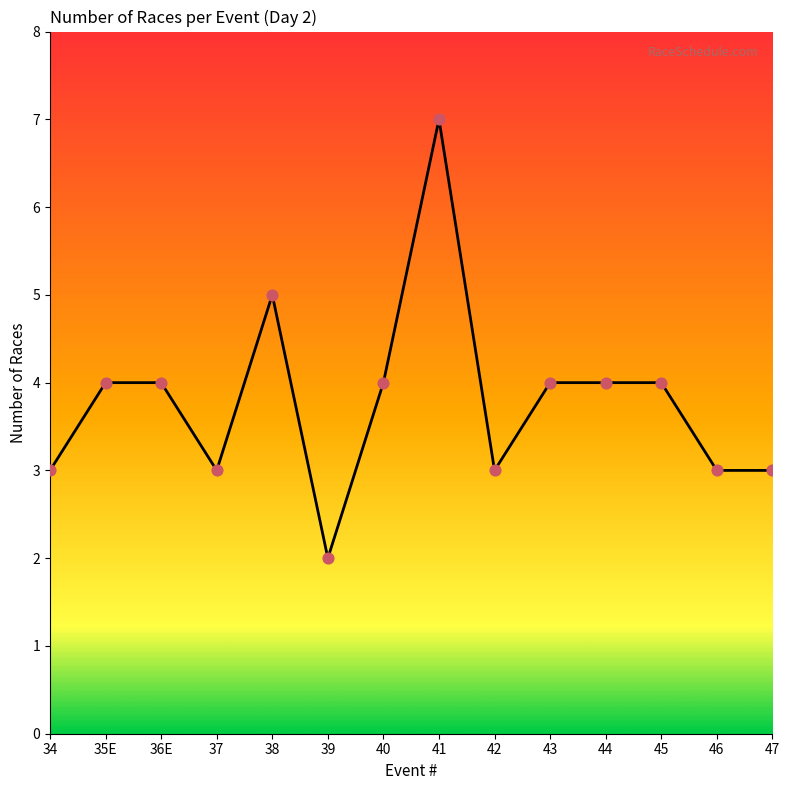

Between 38 and 44, which is larger?

38